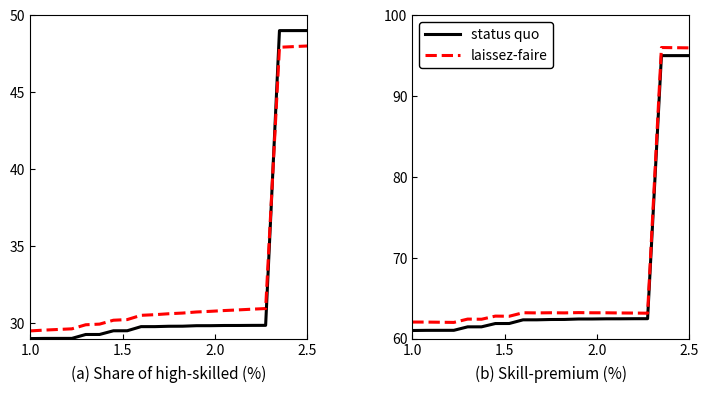

How many data points in laissez-faire are above 63?

13